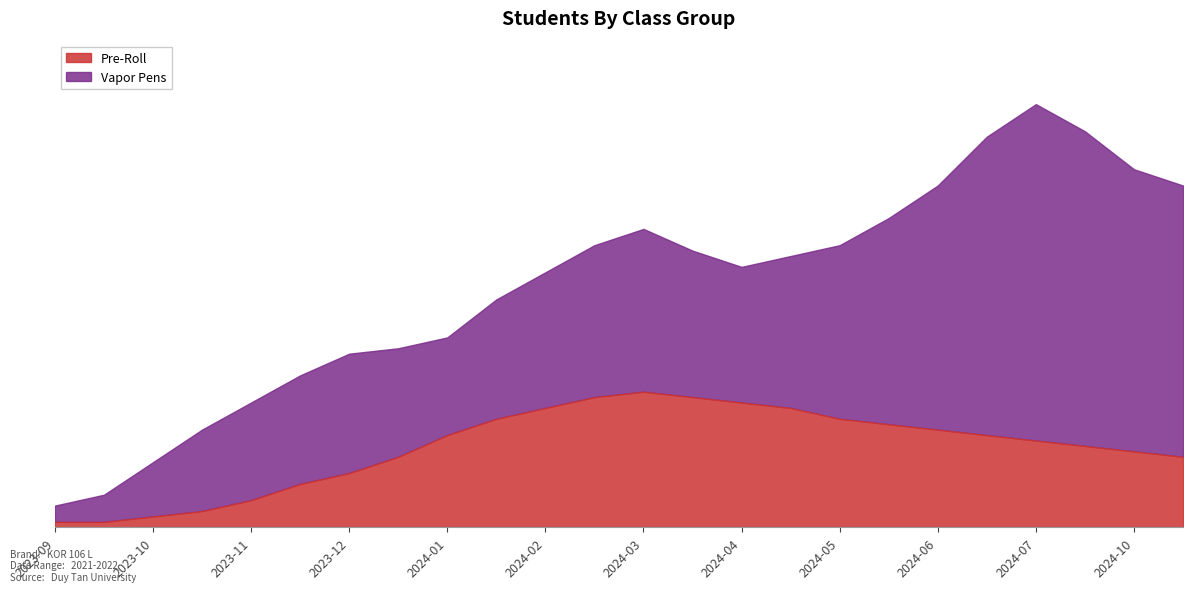

At which category is the sum across all series the highest?

2024-07